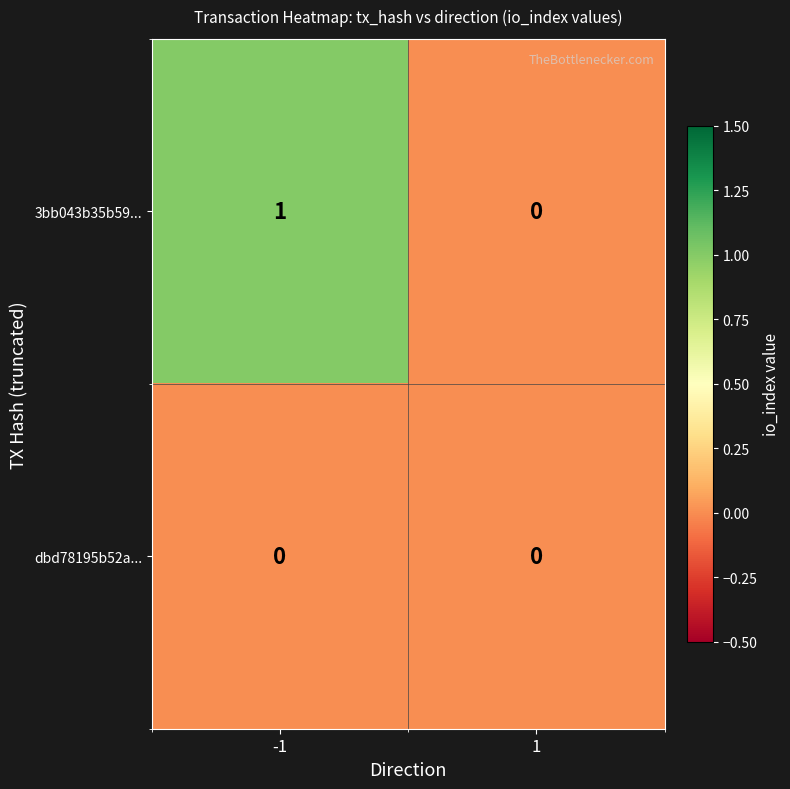

Which series has the largest range (max minus min)?

3bb043b35b59...